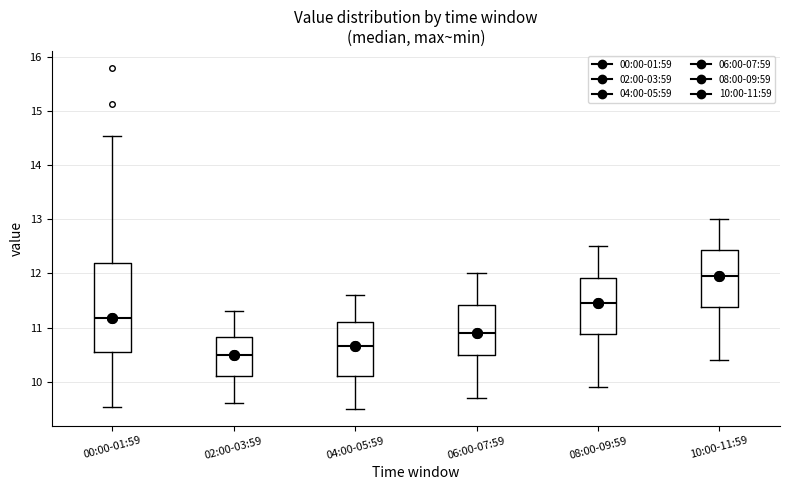

Where does the upper whisker of the box for 06:00-07:59 end on the y-axis? The values are not printed on the chart, so give them approximately, as read against the axis.

12.0